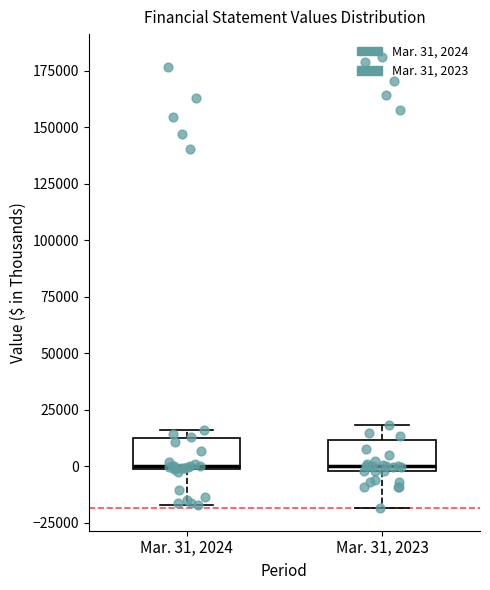

Reading left to right, read every box against the y-axis: the position of its median line, the range the box covers, and the ends of its whiskers. The values are not printed on the chart, so give them approximately, as read against the axis.

Mar. 31, 2024: median 0, box 0 to 10000, whiskers -15000 to 15000
Mar. 31, 2023: median 0 (just above the box's lower edge), box 0 to 10000, whiskers -20000 to 20000